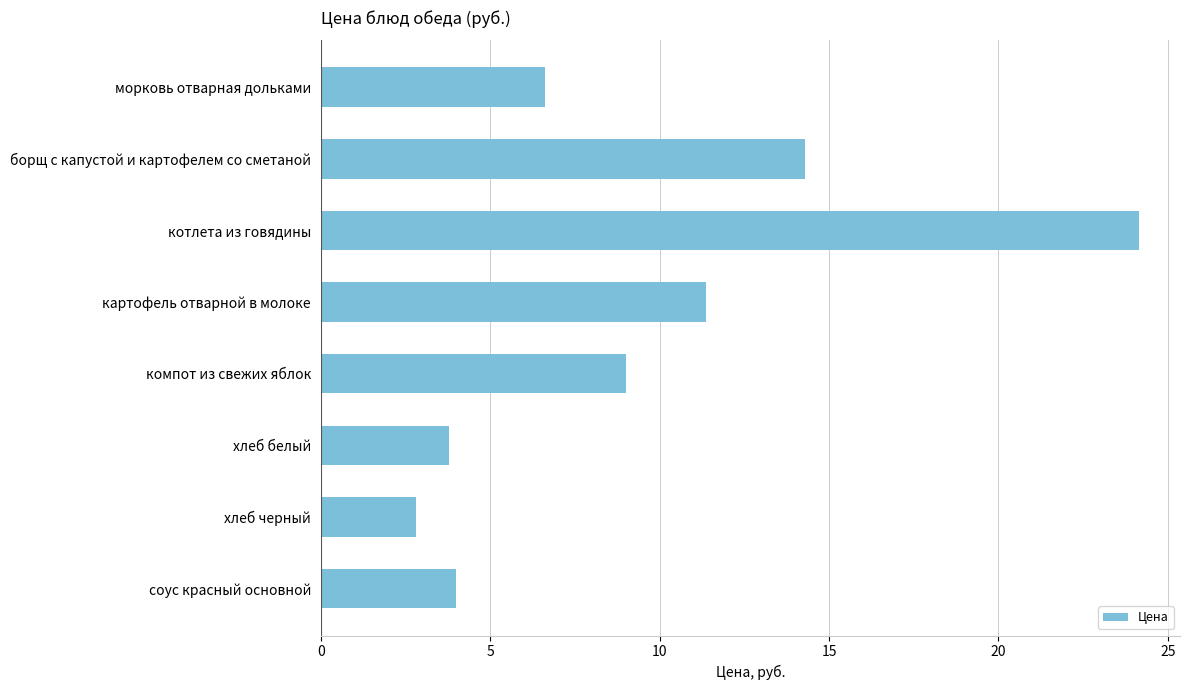

Which label corresponds to the largest value in the chart?

котлета из говядины